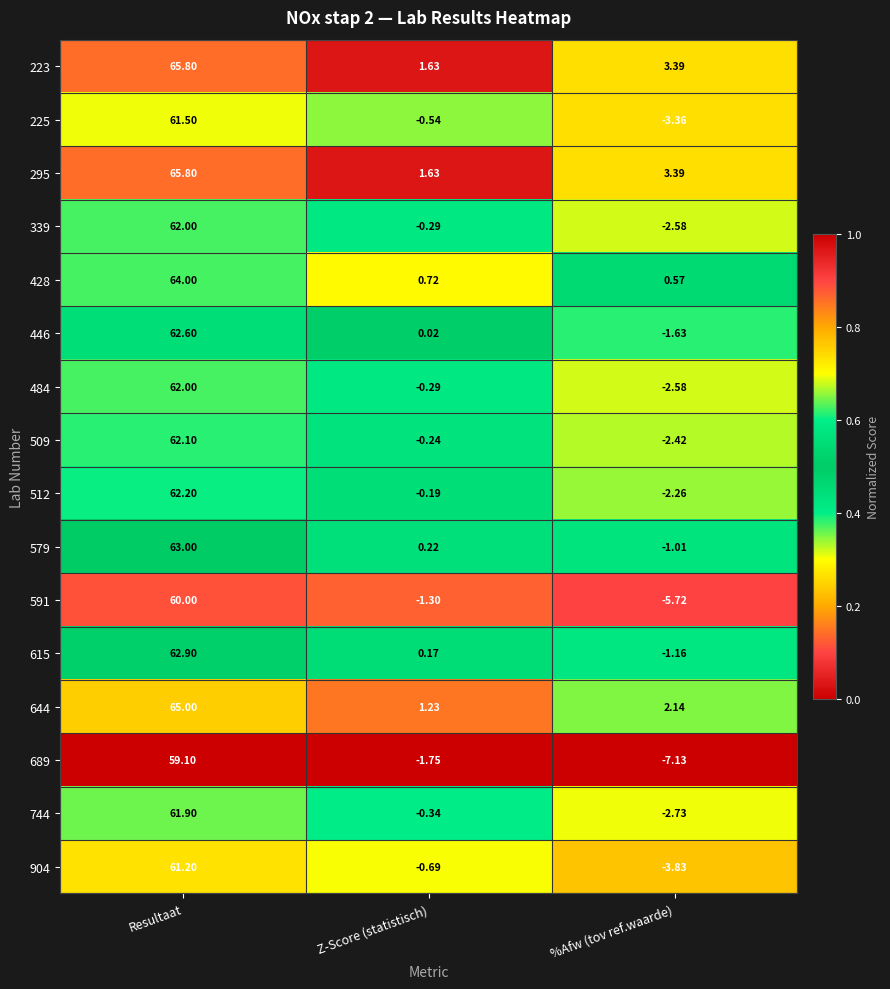

Where is 225 nearest to the value 29?

Z-Score (statistisch)